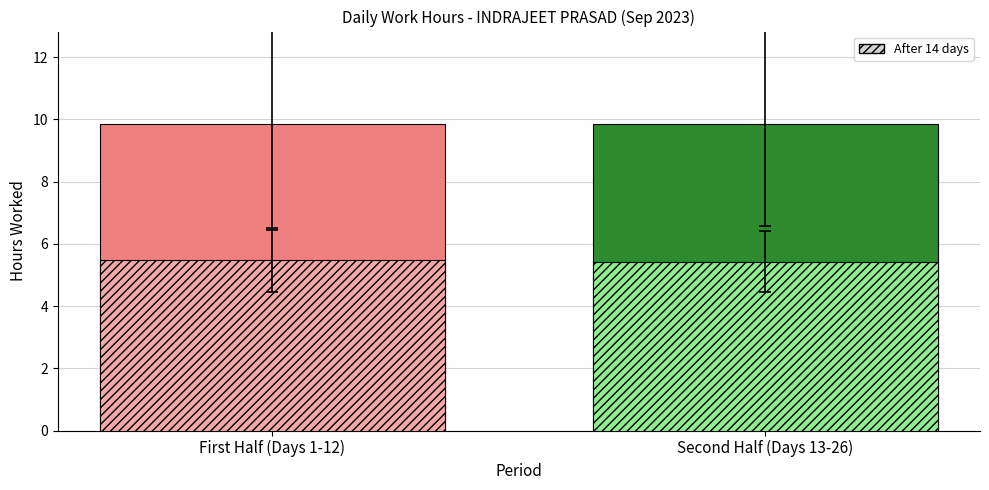

Are the bars horizontal?

No